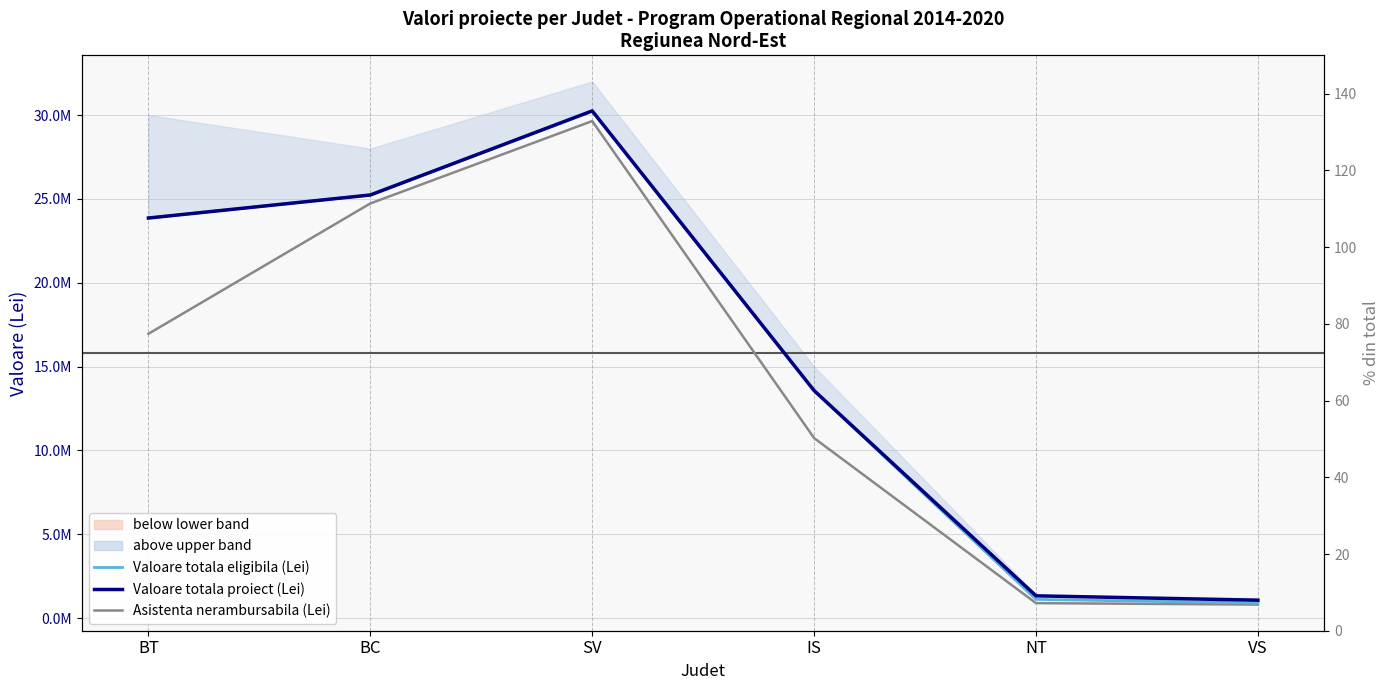

Reading left to right, list all the values displayed in this chart.

Valoare totala proiect (Lei): 23857624.5	25231582.3	30245164.4	13568623.9	1329530.3	1068664.5
Valoare totala eligibila (Lei): 23857624.5	25231582.3	30245164.4	13568623.9	1117252.3	898651.7
Asistenta financiara nerambursabila (Lei): 16954759.4	24726950.6	29640261.1	10735687.5	893801.9	808786.6